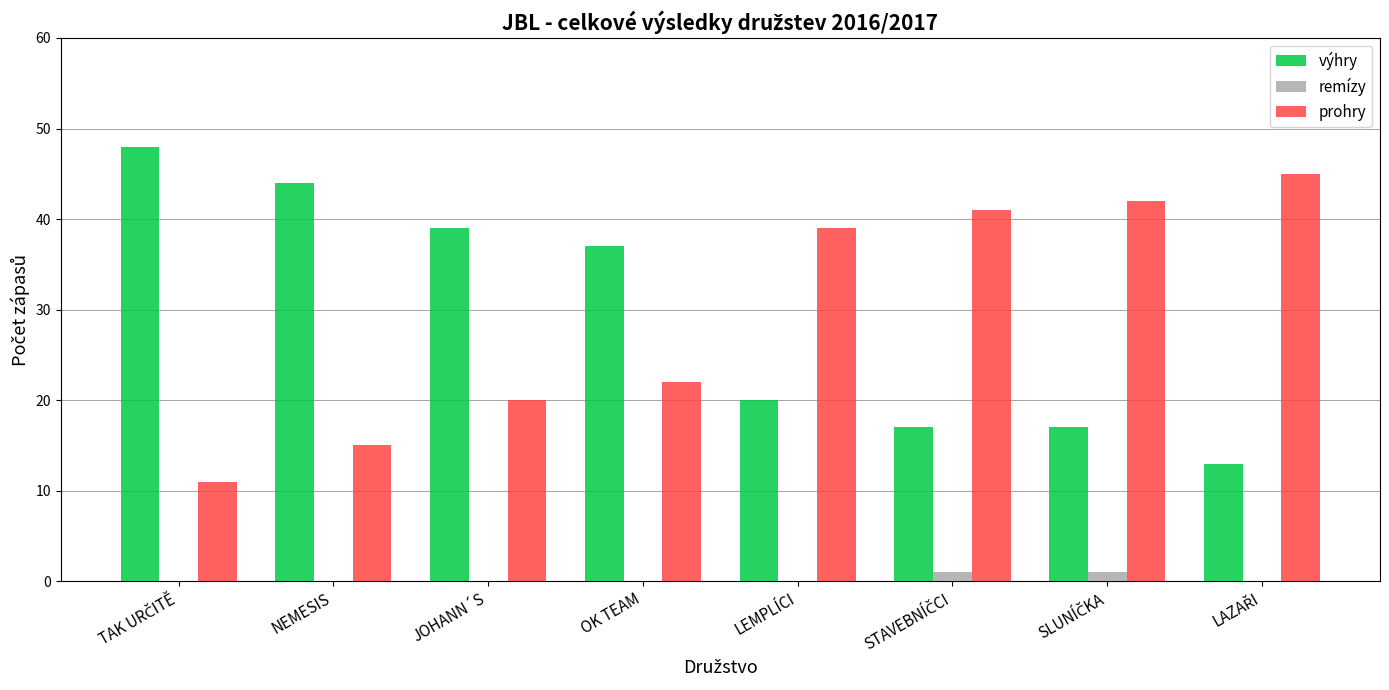

What is the total value across all series at JOHANN´S?

59